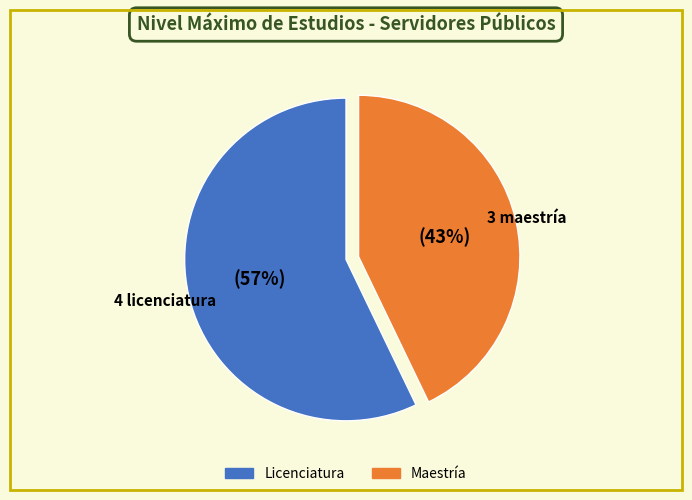

To the nearest percent, what is the average slice percentage?

50%